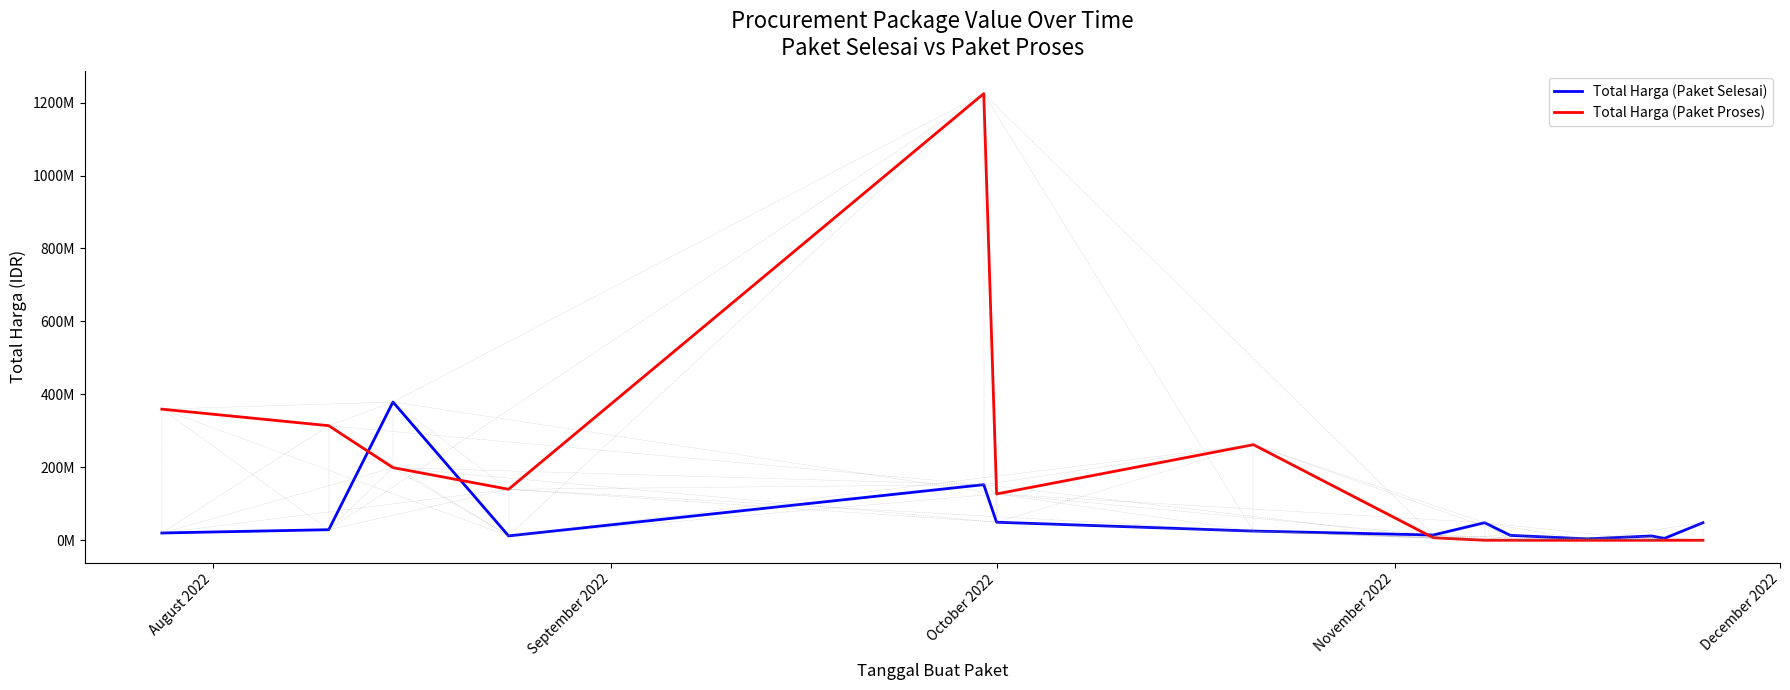

At how many categories does at least one series exceed 1122385556?

1